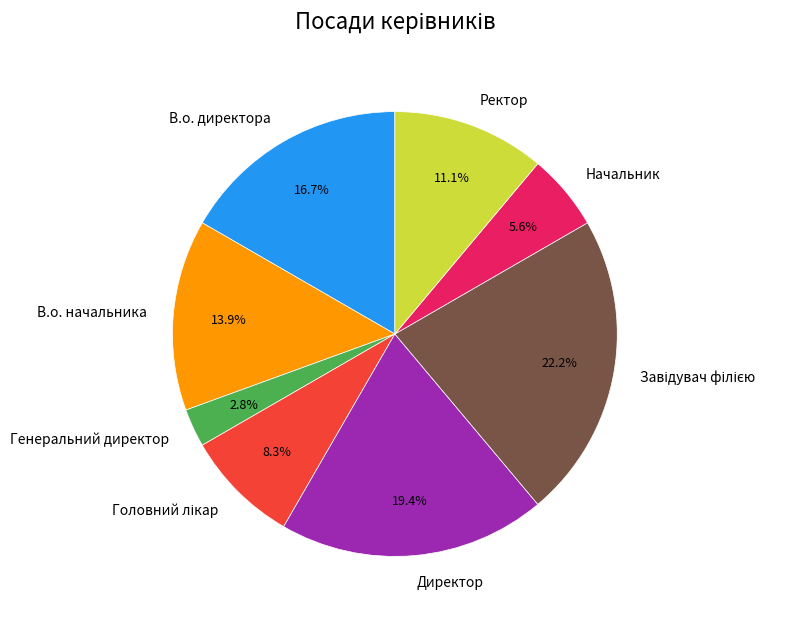

How many segments does this pie chart have?

8